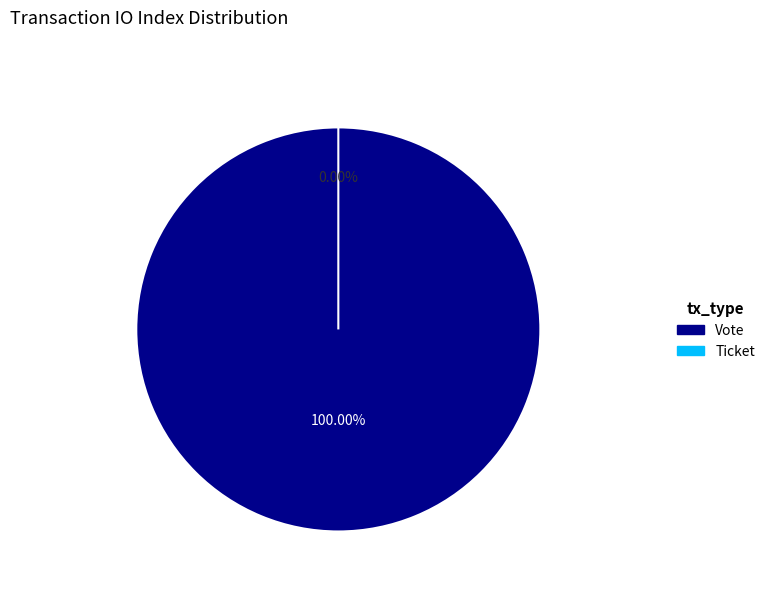

Does Vote (io_index=1) account for over 50% of the chart?

Yes